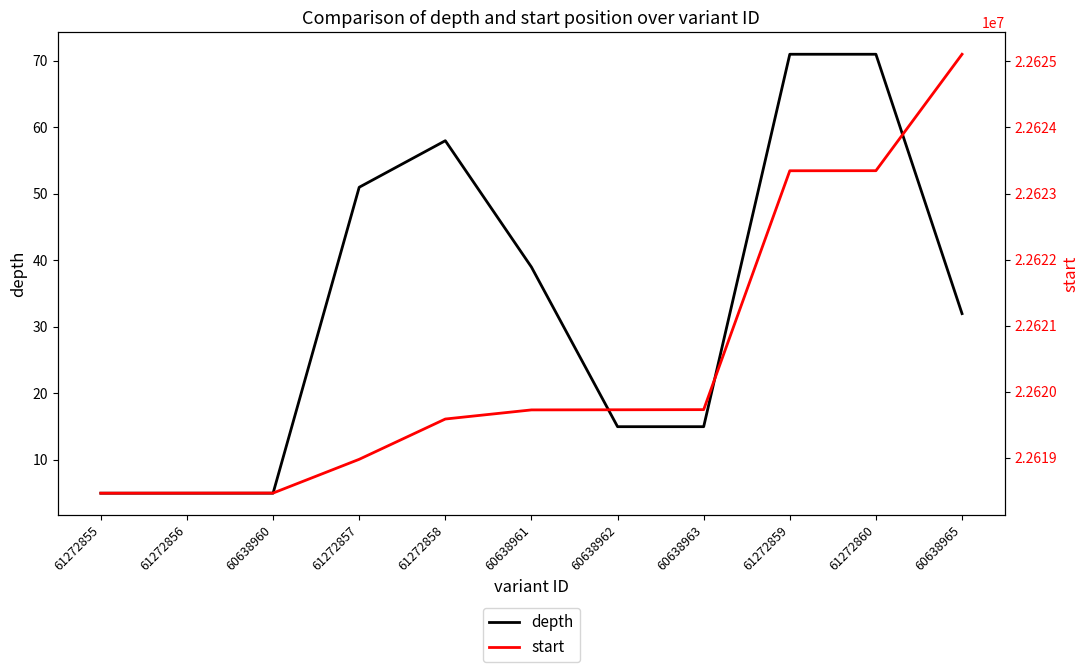

How many lines are shown in the chart?

2